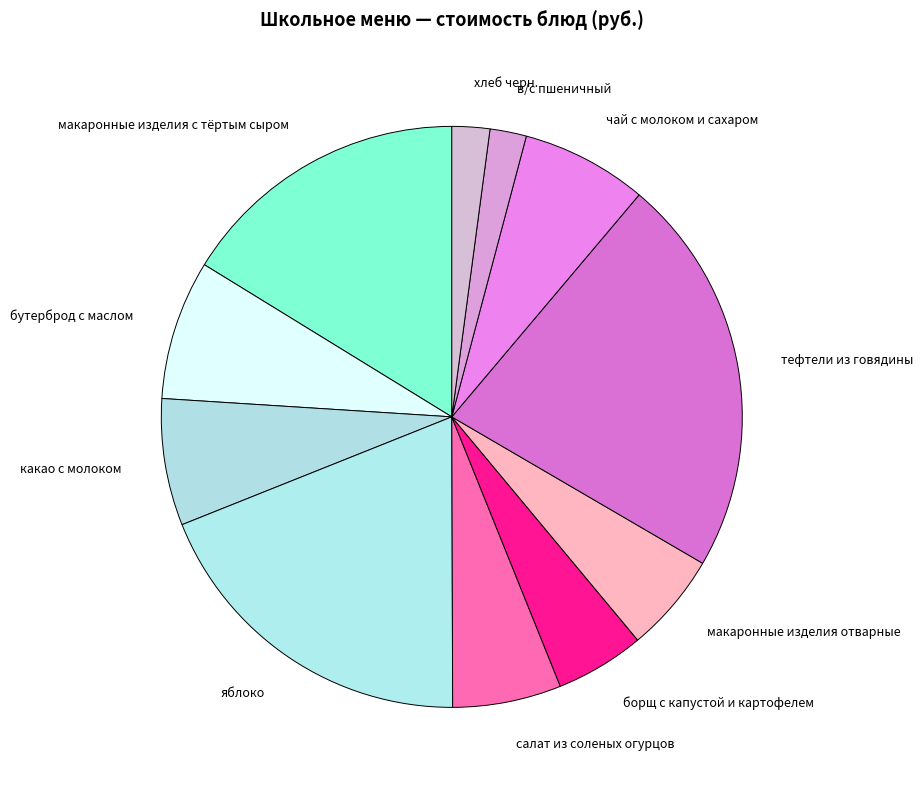

Does бутерброд с маслом represent more than half of the total?

No